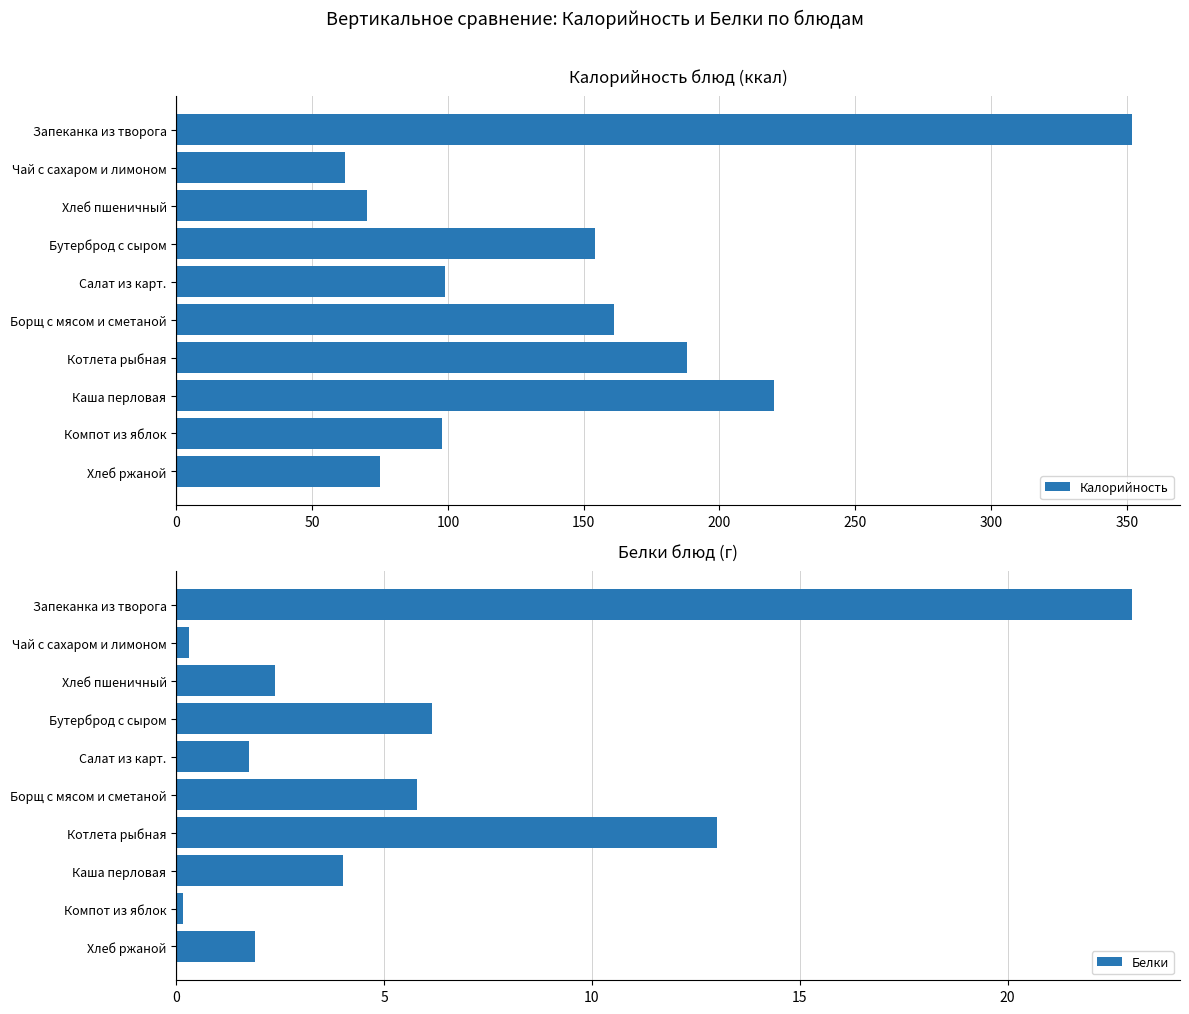

Which series changed the most between 300 and 400?

Калорийность